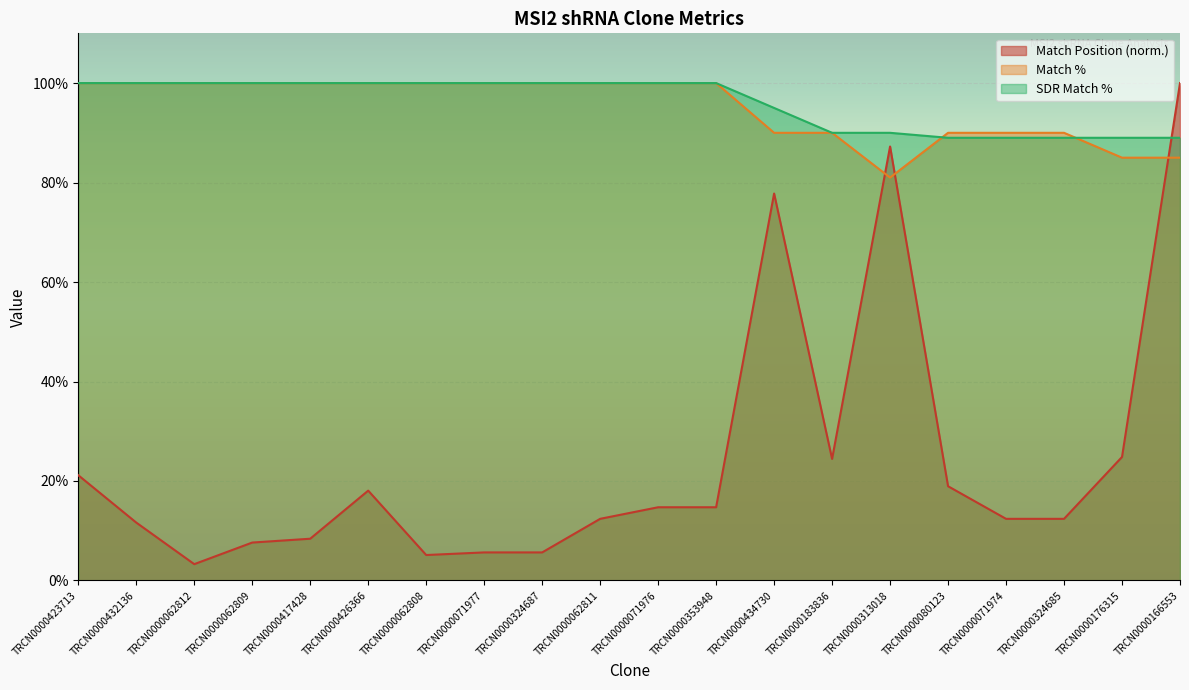

At which label is Match Position closest to 51?

TRCN0000176315